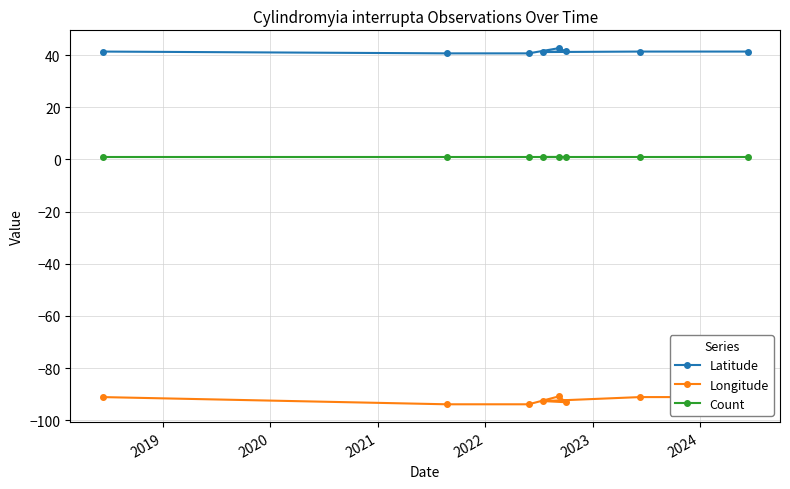

What is the minimum value for Longitude?

-93.8